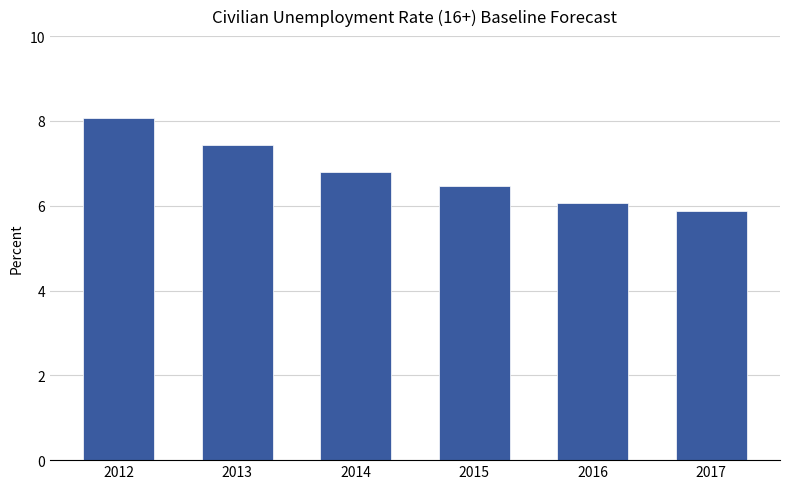

What is the minimum value shown in the chart?

5.9